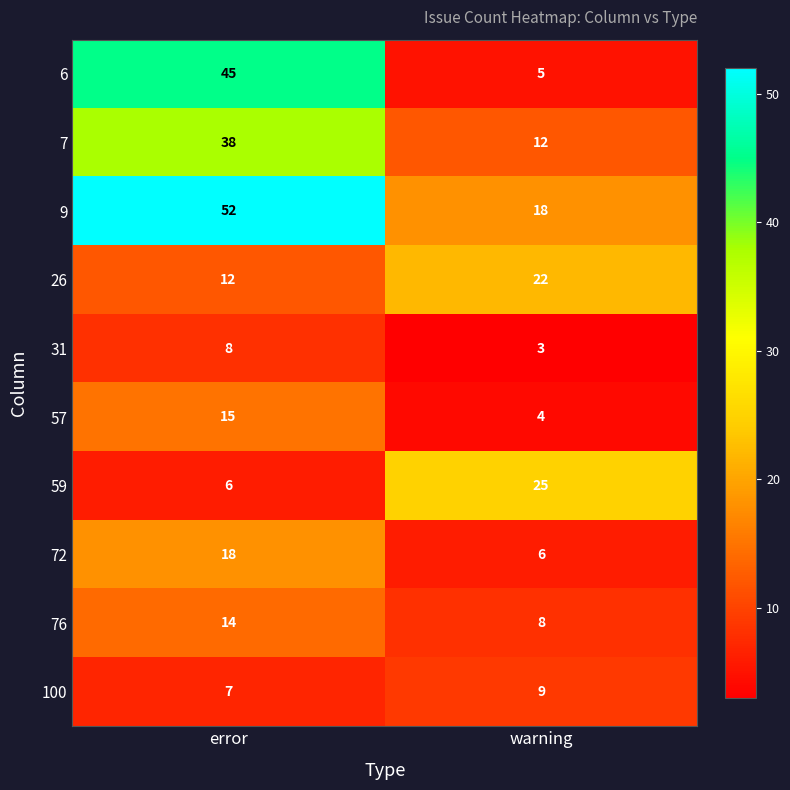

At which category is the sum across all series the highest?

error